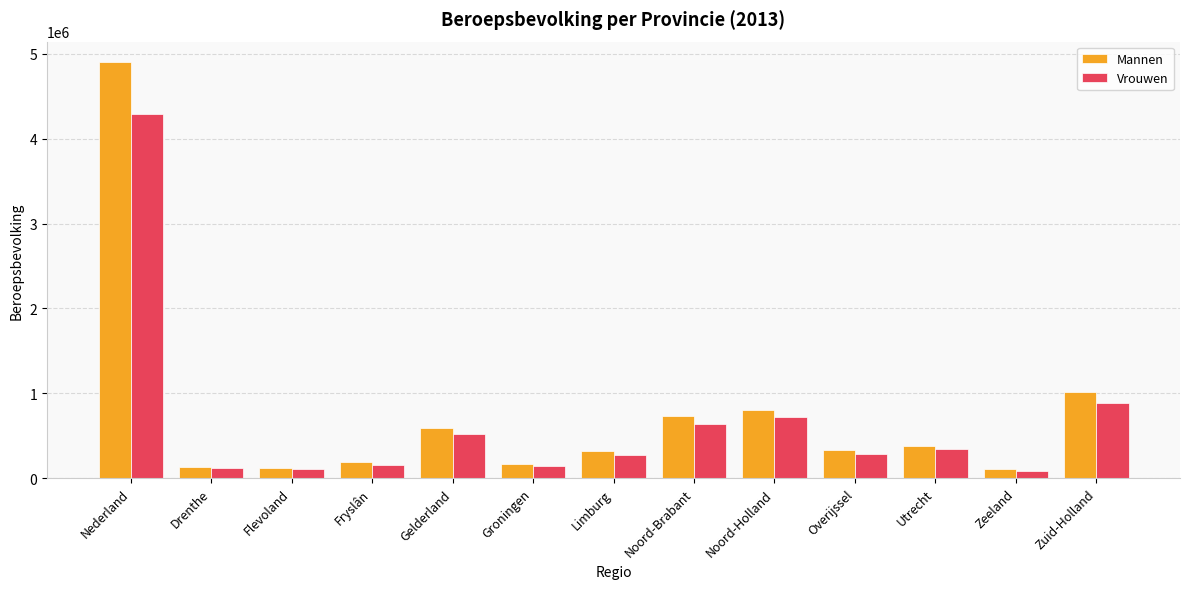

What is the label of the 4th bar from the right?

Overijssel